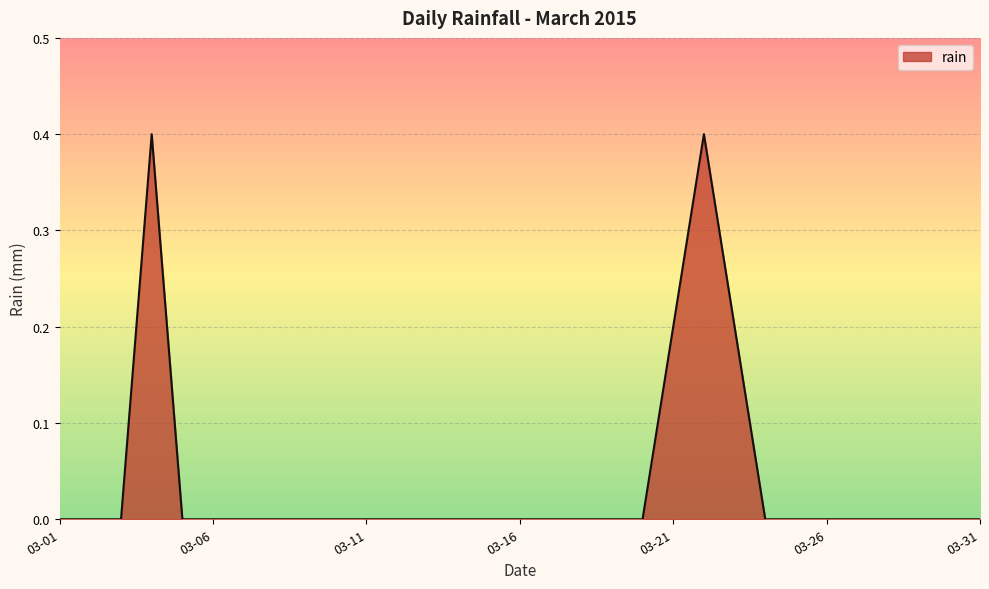

What is the difference between the maximum and minimum values?

0.4